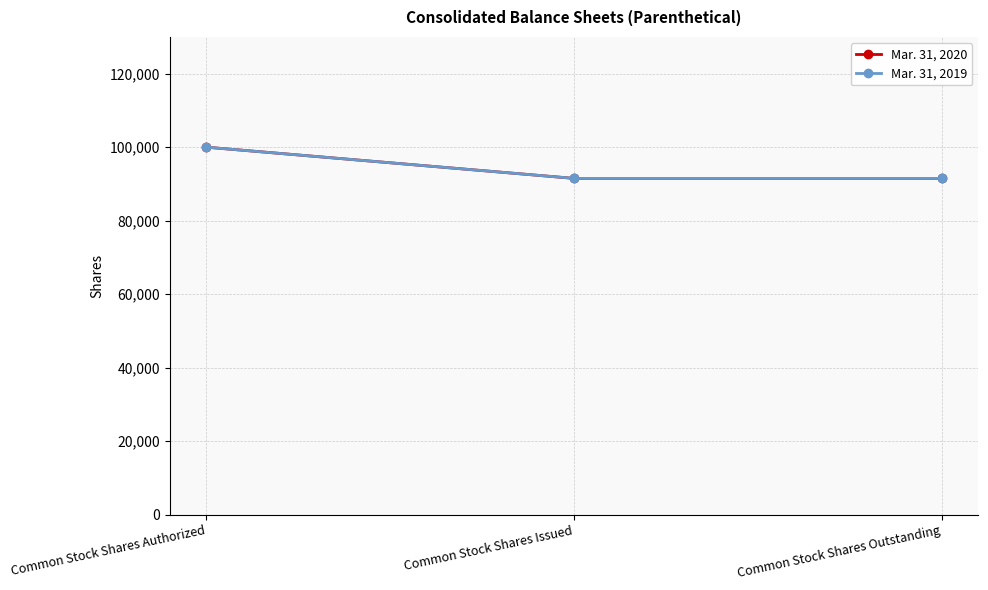

What is the difference between the maximum and minimum values in the Mar. 31, 2020 series?

8500